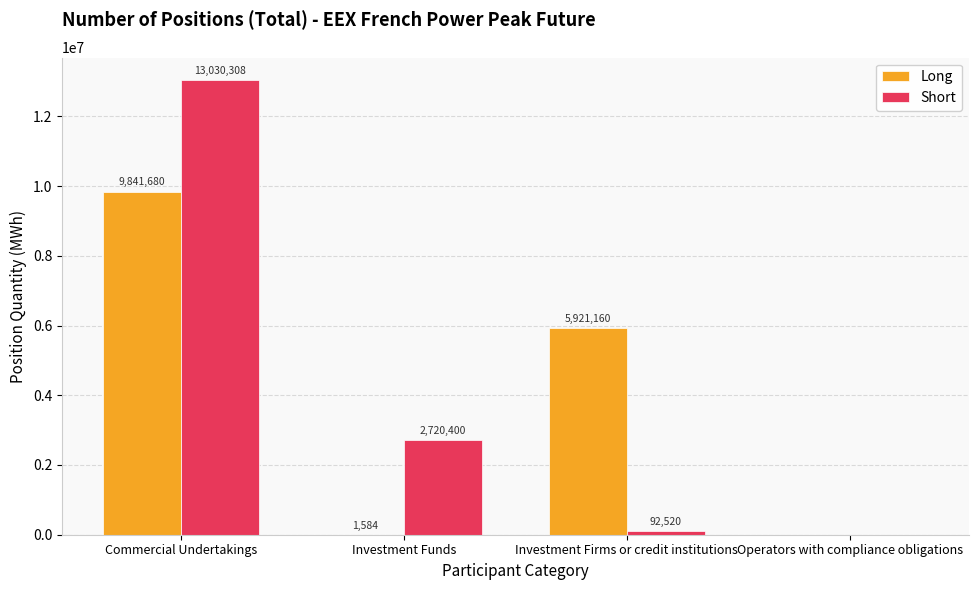

At which category is the sum across all series the highest?

Commercial Undertakings